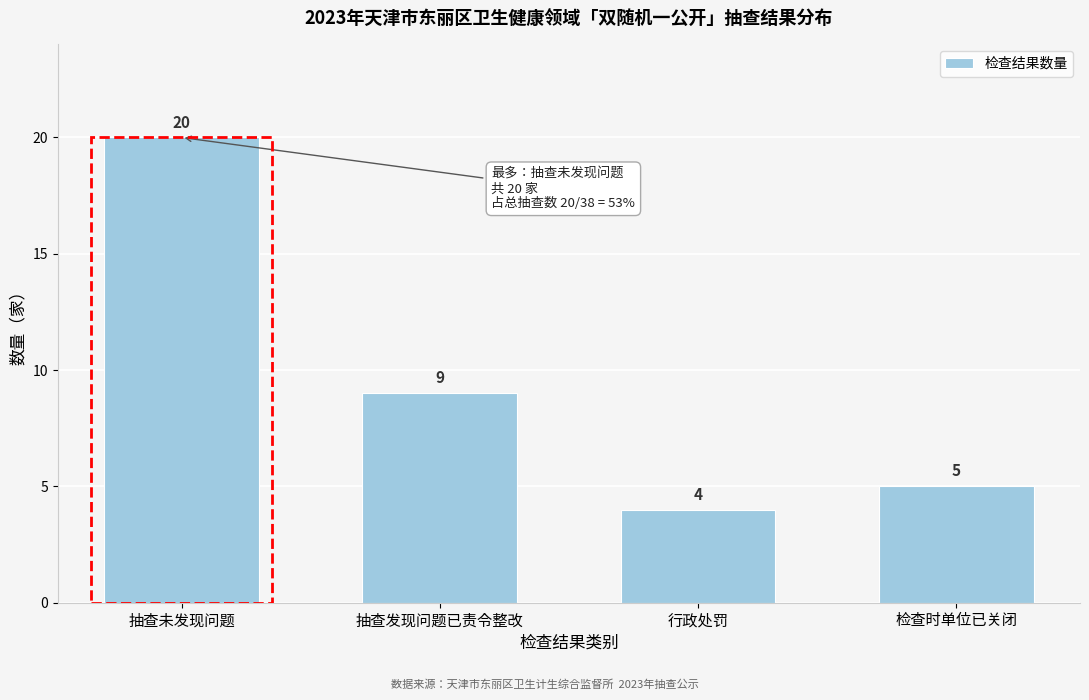

Reading right to left, transcribe all the data shown in this chart.

5	4	9	20